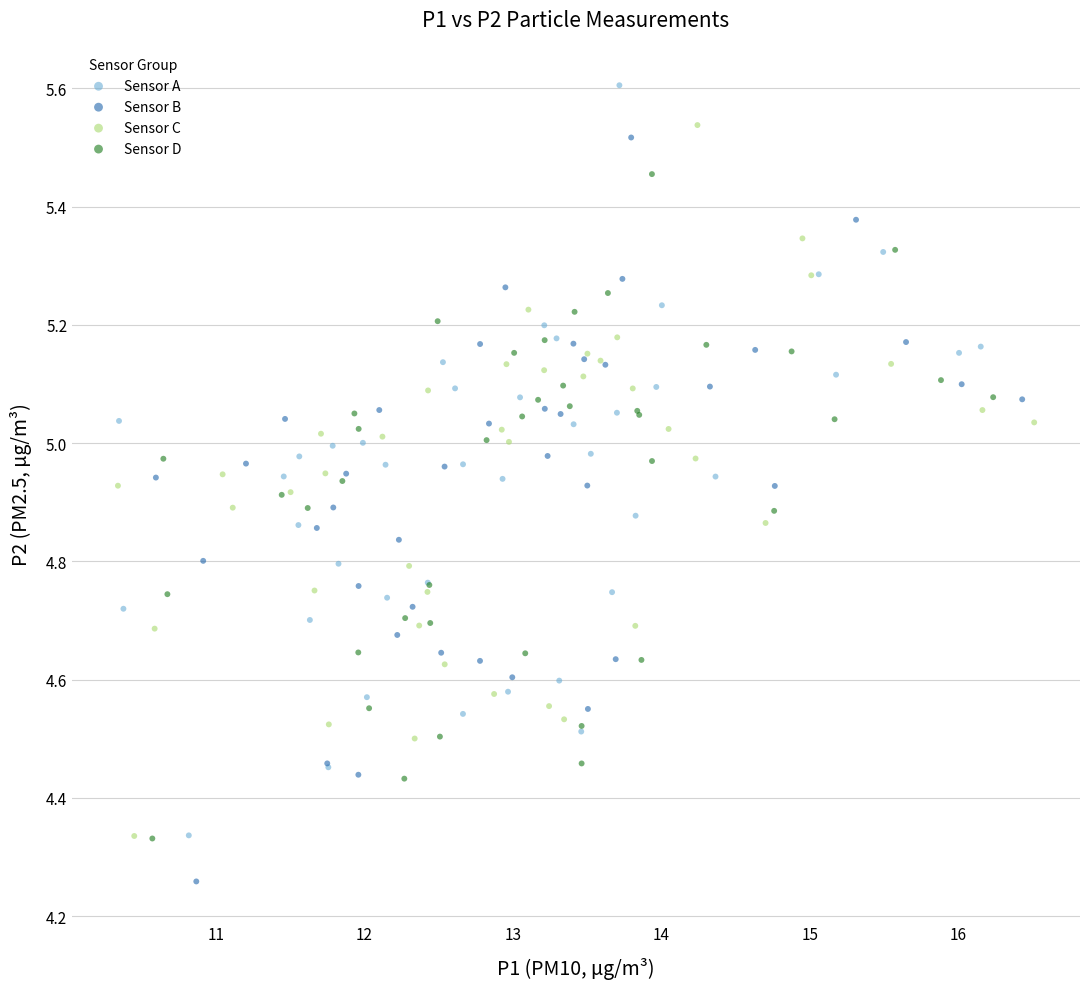

Which series reaches the minimum Y coordinate?

Sensor B